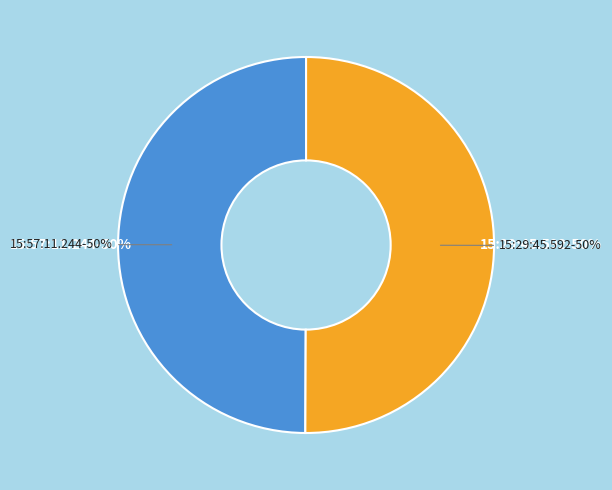

To the nearest percent, what is the average slice percentage?

50%